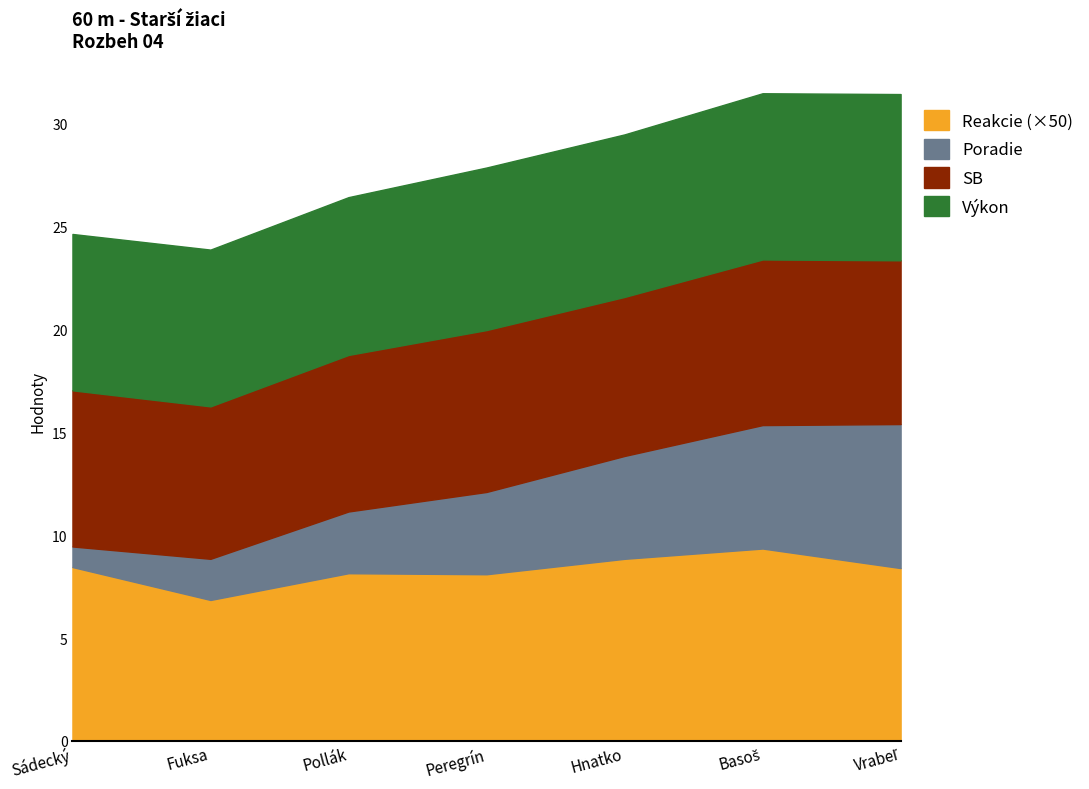

How many interior local valleys does the SB series have?

2